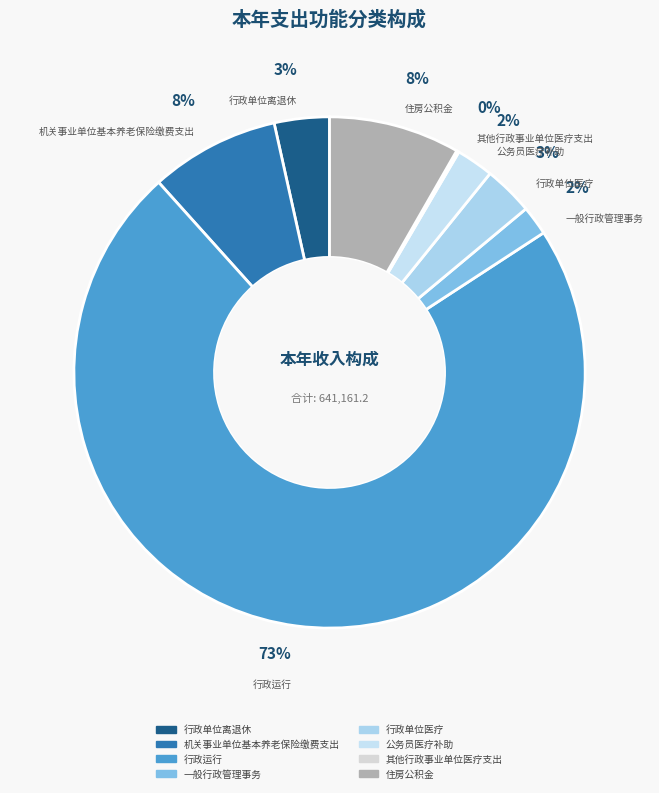

Rank the categories by value from highest to lowest.

行政运行, 住房公积金, 机关事业单位基本养老保险缴费支出, 行政单位离退休, 行政单位医疗, 公务员医疗补助, 一般行政管理事务, 其他行政事业单位医疗支出